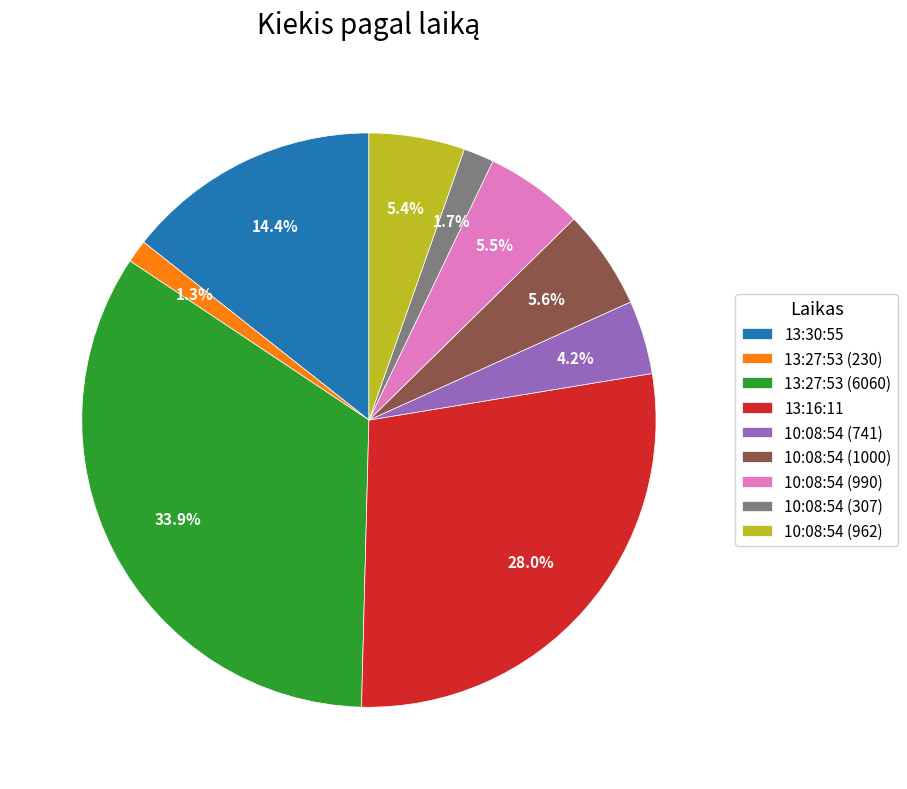

Count the number of slices in the pie.

9